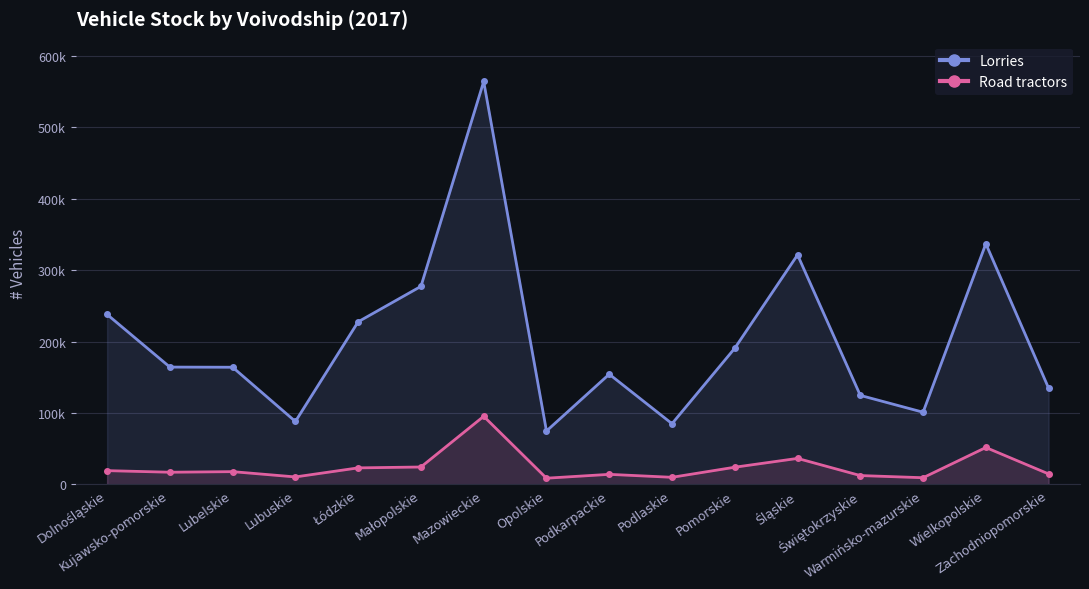

Reading right to left, extract all data points from this chart.

Lorries: 134822	337061	101163	124721	321455	190779	85122	154414	74845	564213	277365	227783	88218	164147	164359	238071
Road tractors: 14777	51787	9464	12492	36503	24173	10047	14183	8799	95436	24481	23242	10567	17967	17156	19371